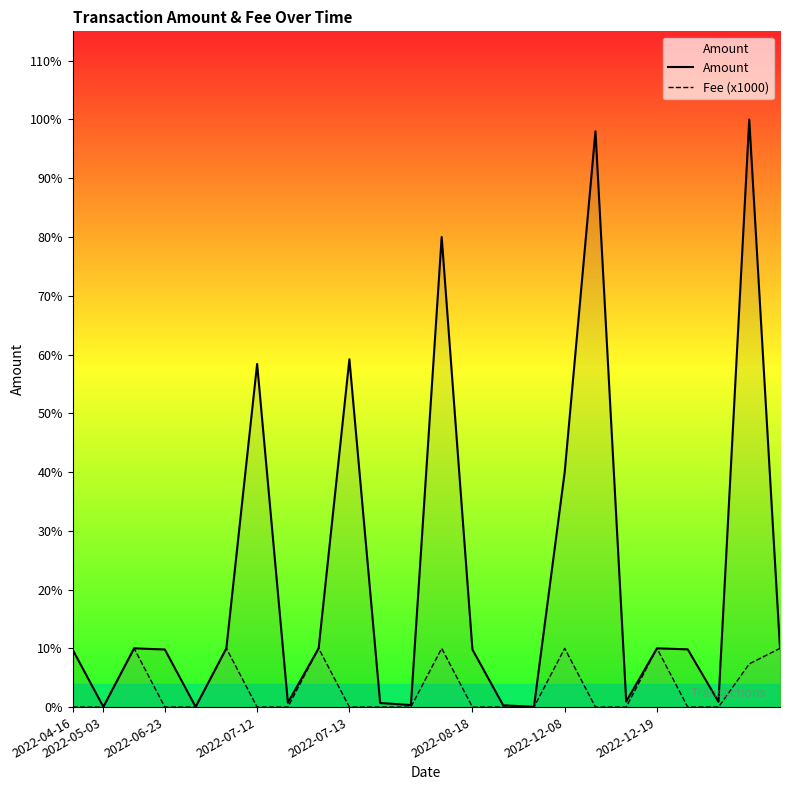

What is the maximum value for Amount?

100.0